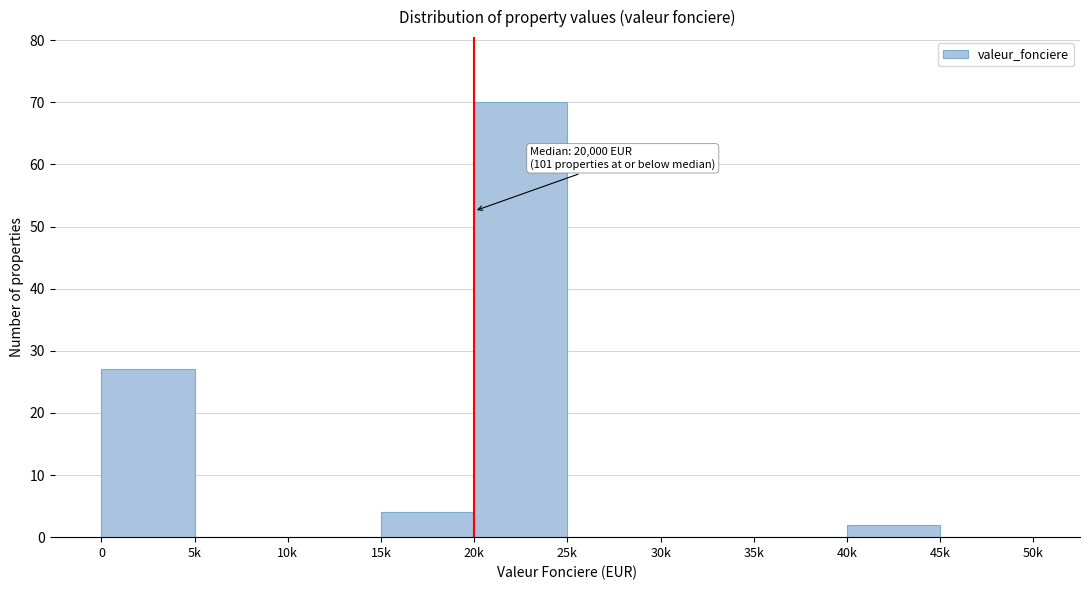

Reading left to right, what are all the values shown in this chart?

0=27	5k=0	10k=0	15k=4	20k=70	25k=0	30k=0	35k=0	40k=2	45k=0